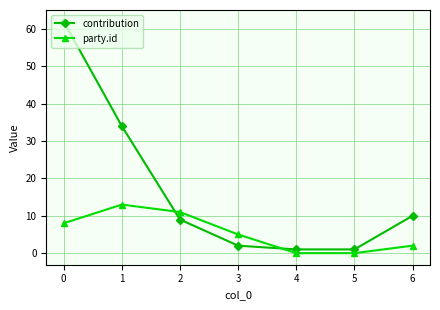

Is this an area chart (filled region under the line)?

No